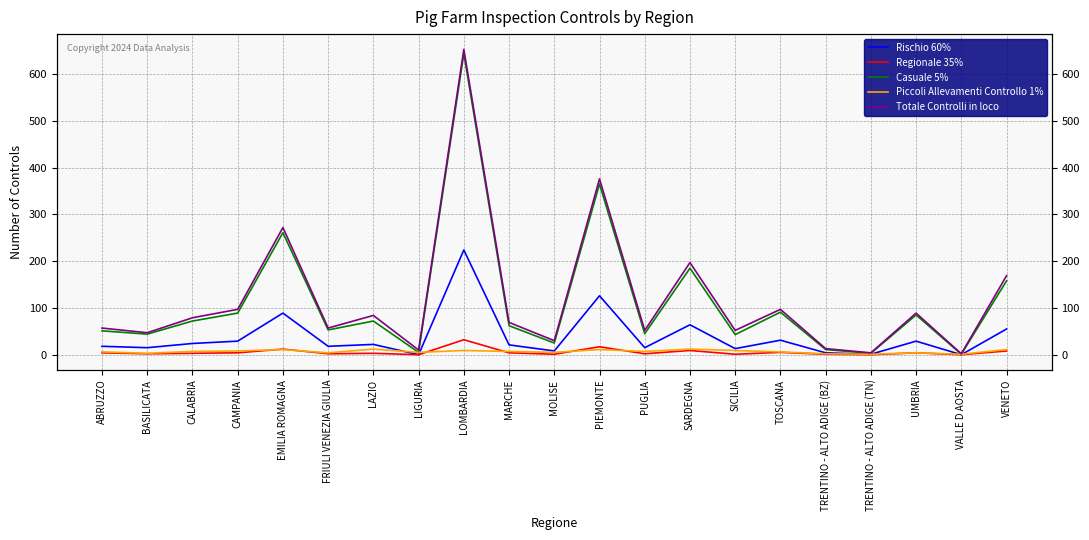

At MOLISE, list the series in order from smallest to largest.

Regionale 35%, Piccoli Allevamenti Controllo 1%, Rischio 60%, Casuale 5%, Totale Controlli in loco